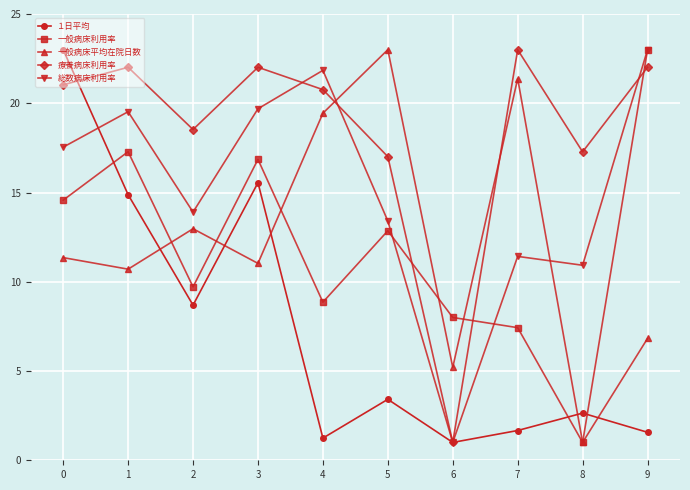

What is the average value of the 一般病床平均在院日数 series?

12.3